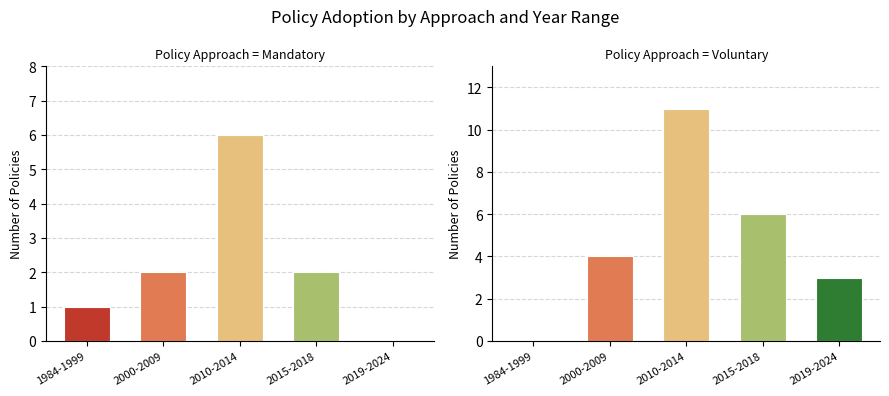

Which has a higher value, 1984-1999 or 2000-2009?

2000-2009